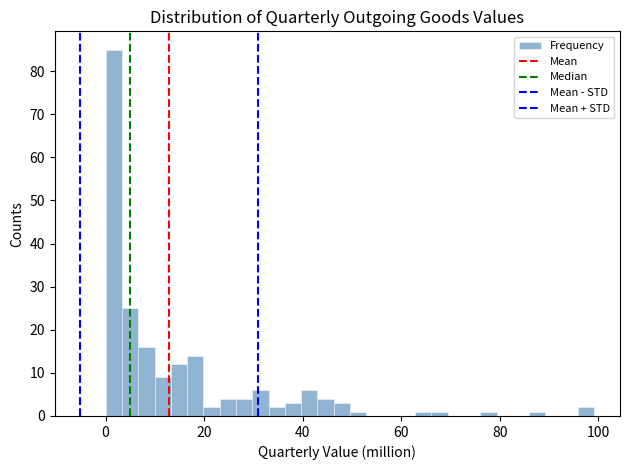

Read against the x-axis, roughly where is the centre of the tallest bar?

2